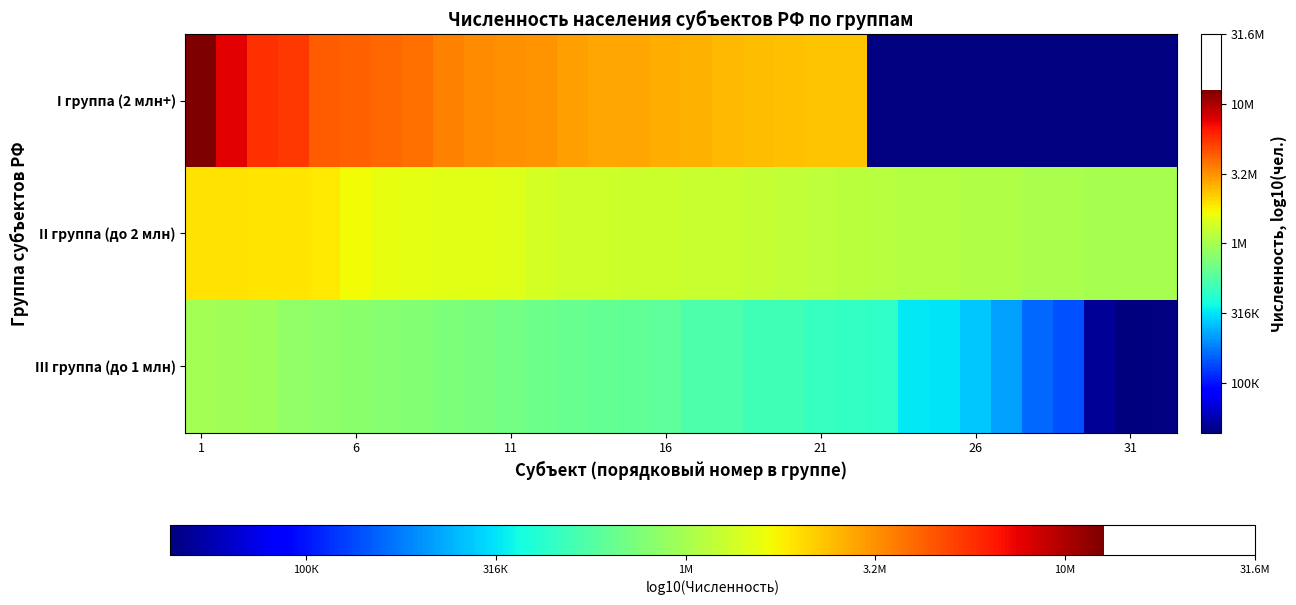

At which label does II группа (до 2 млн) reach its peak?

1